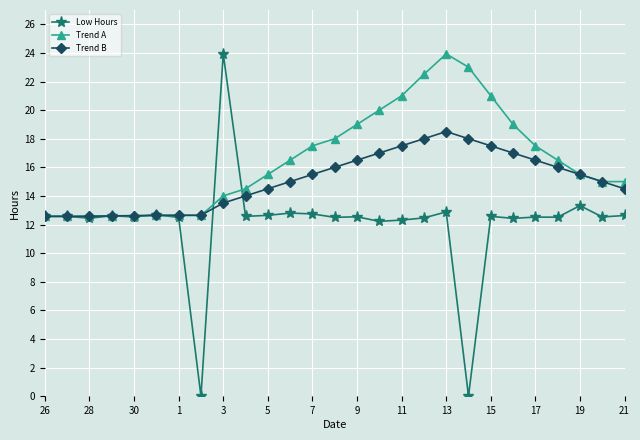

What is the difference between the maximum and second lowest values in the Trend B series?

5.9